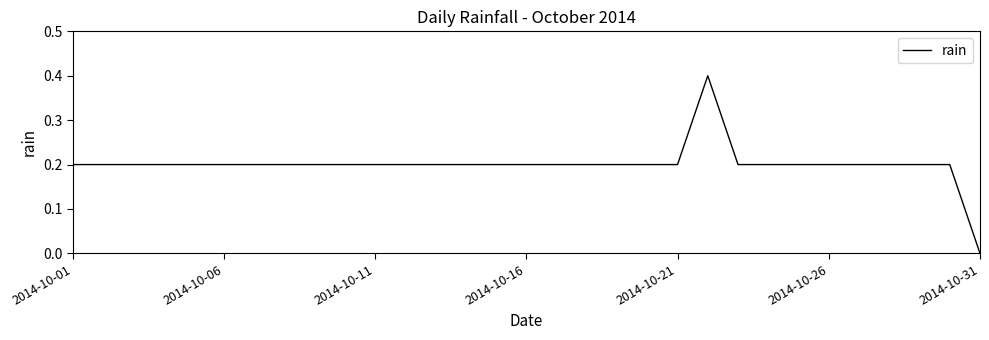

How many distinct data groups are displayed?

1